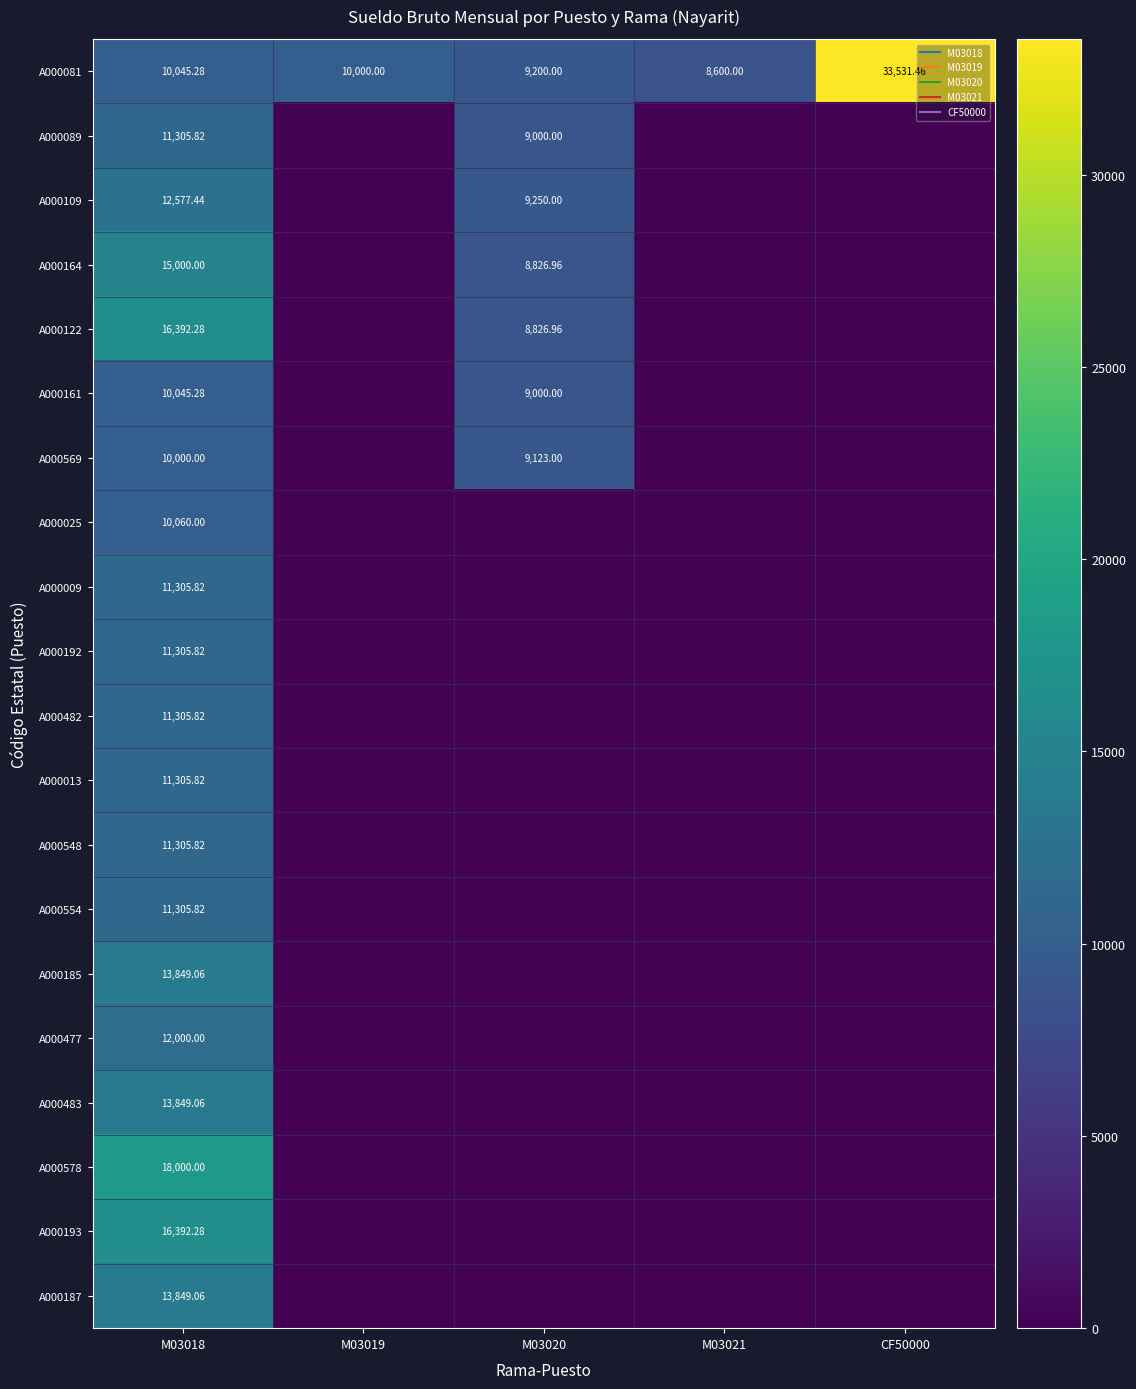

At M03020, list the series in order from smallest to largest.

A000025, A000009, A000192, A000482, A000013, A000548, A000554, A000185, A000477, A000483, A000578, A000193, A000187, A000164, A000122, A000089, A000161, A000569, A000081, A000109